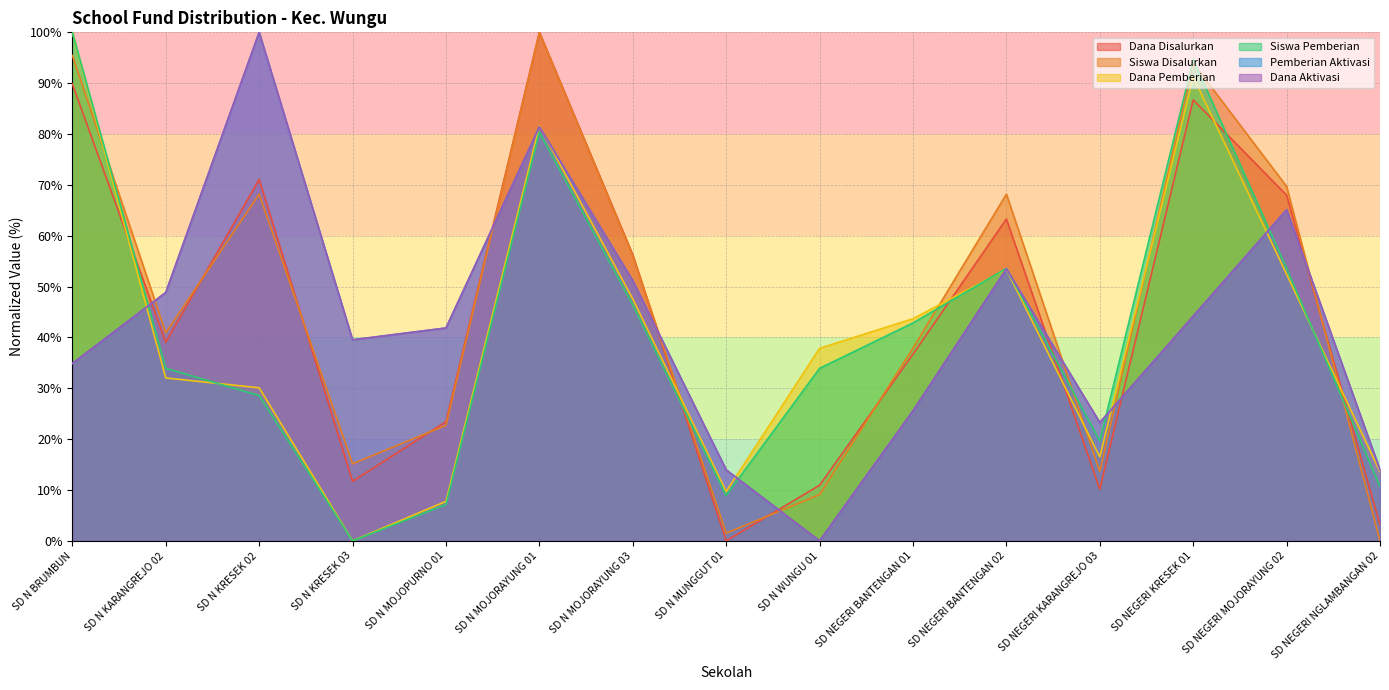

Between SD NEGERI KRESEK 01 and SD NEGERI KARANGREJO 03, which is larger?

SD NEGERI KRESEK 01